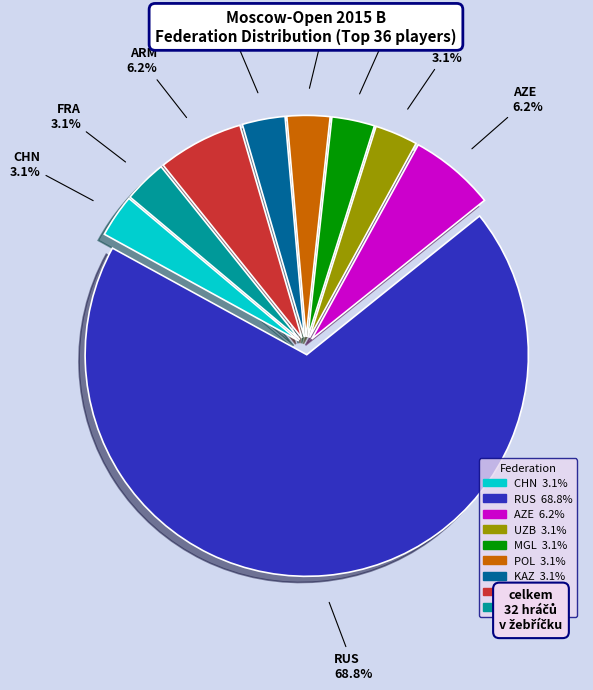

Is it true that MGL is 3% of the pie?

True